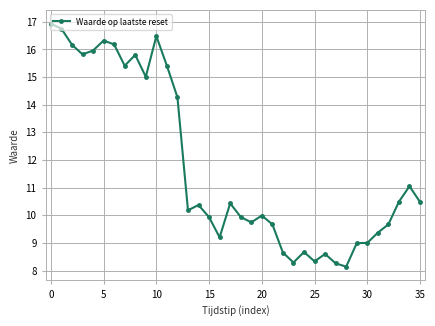

How many lines are shown in the chart?

1